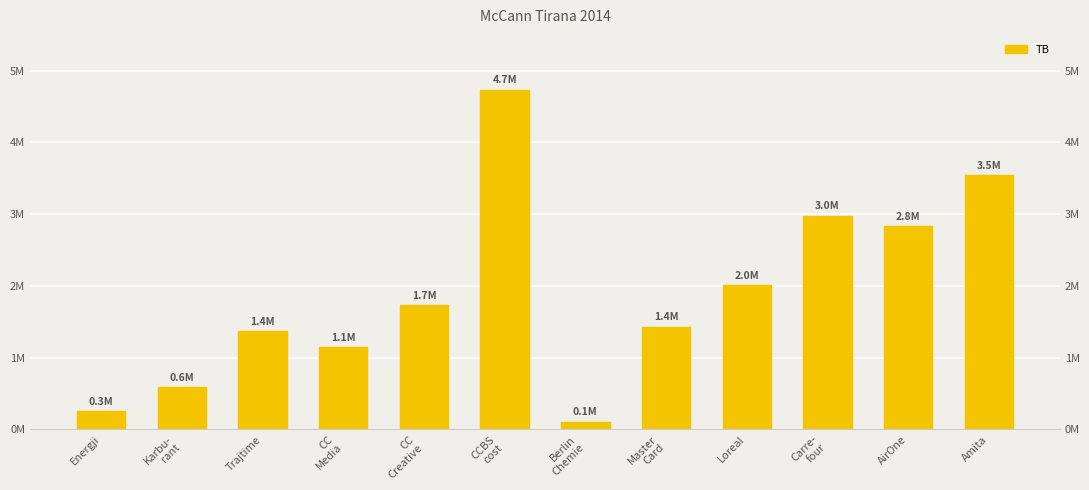

What is the value of the 8th bar from the left?

1434003.2